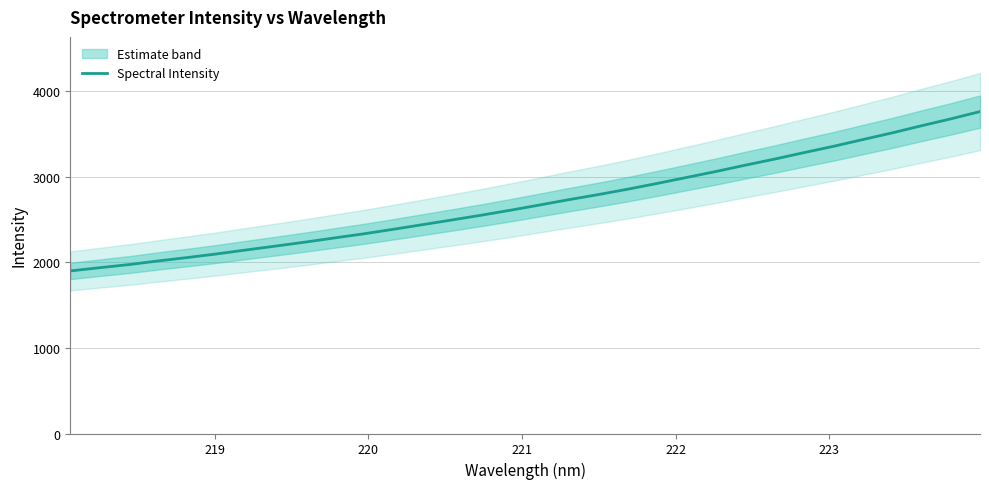

What is the highest value of the Spectral Intensity series?

3760.1